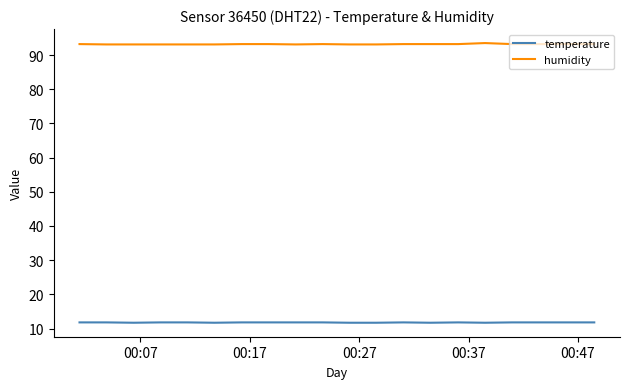

At how many categories does at least one series exceed 52?

20